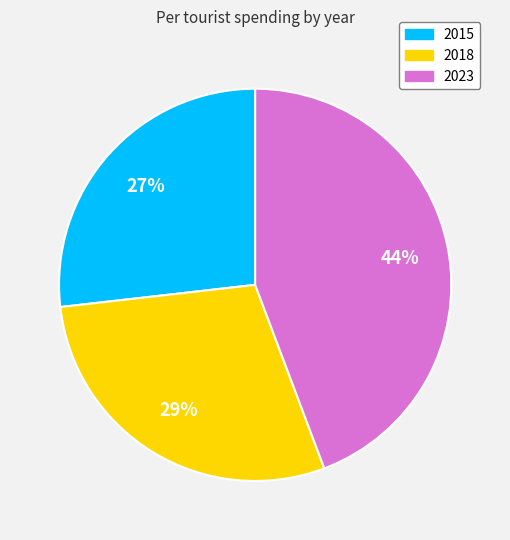

Do 2018 and 2023 together represent more than half of the pie?

Yes